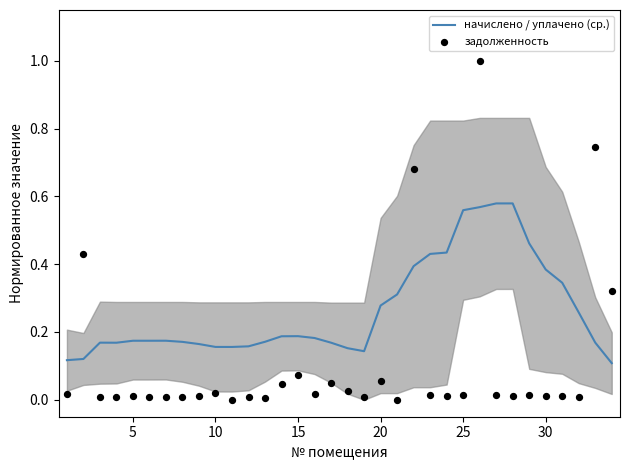

What are all the series names shown in the legend?

начислено / уплачено (ср.), задолженность